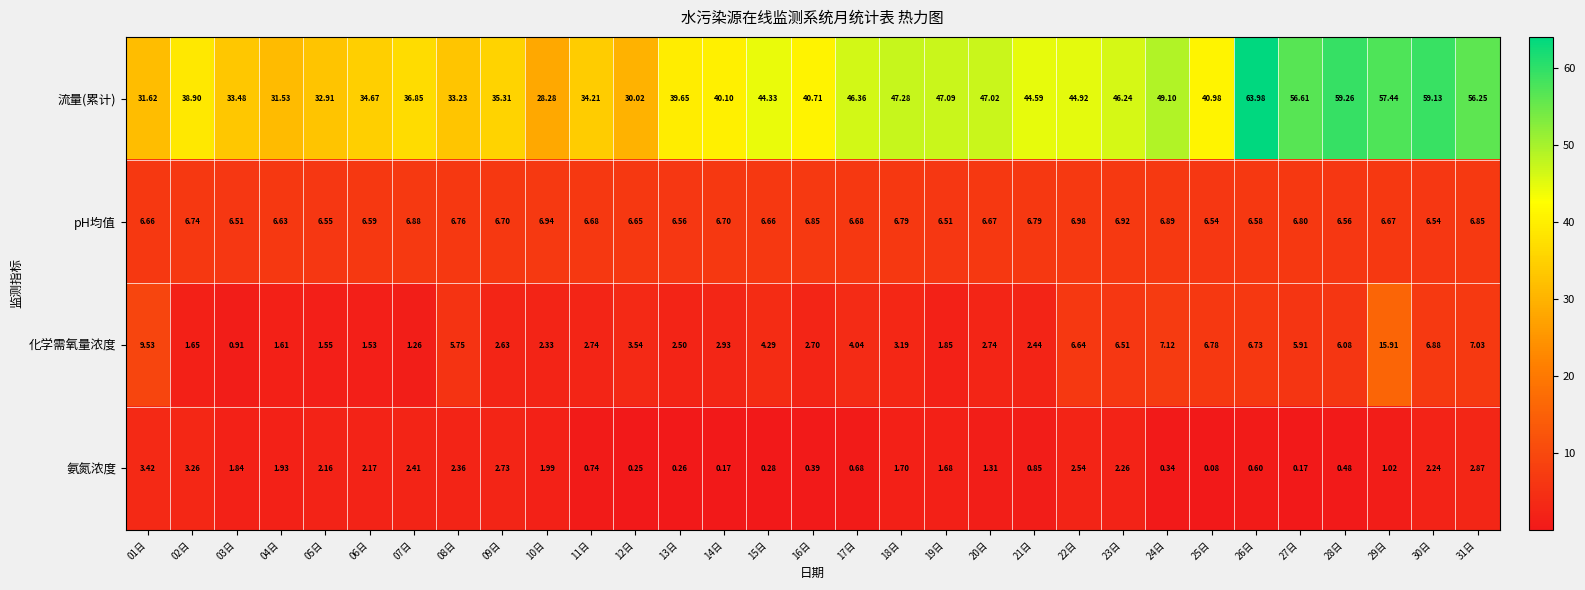

What is the spread (max minus min) of values at 03日?

32.6